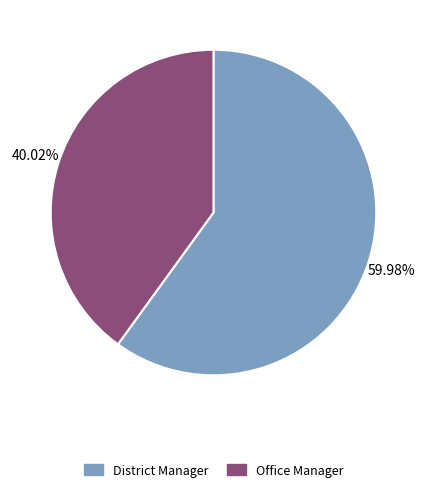

What is the ratio of the value at District Manager to the value at Office Manager?

1.5